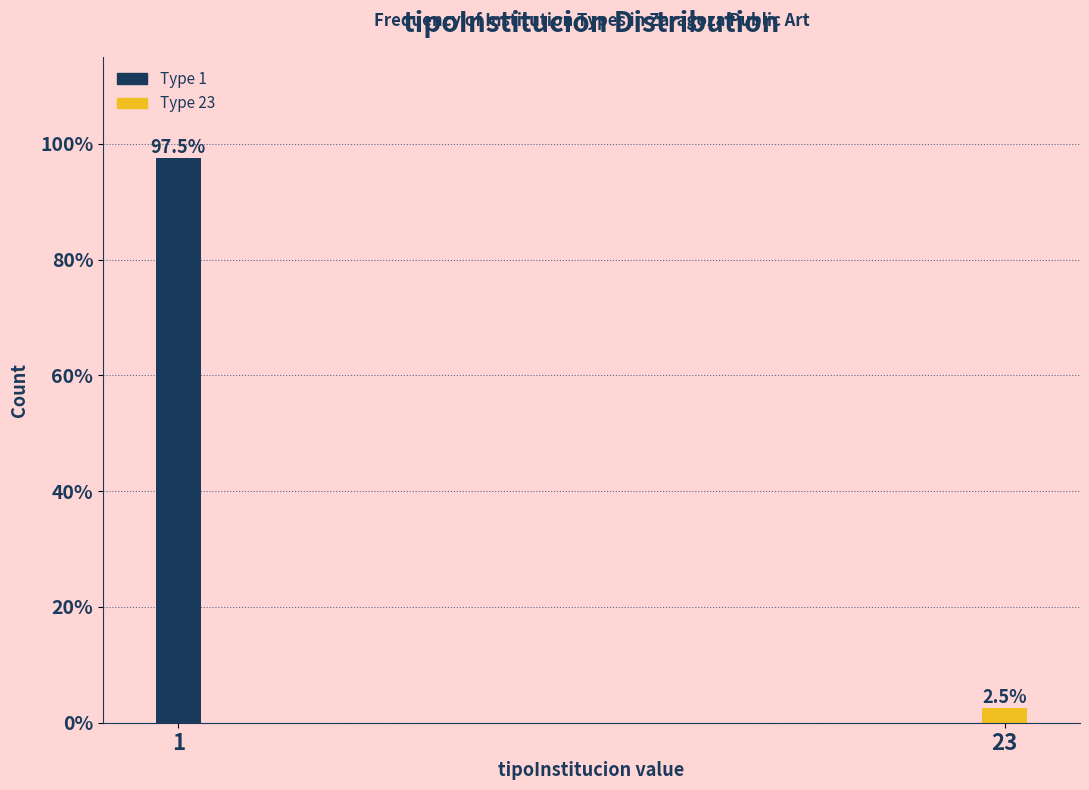

Reading left to right, what are all the values shown in this chart?

97.5	2.5